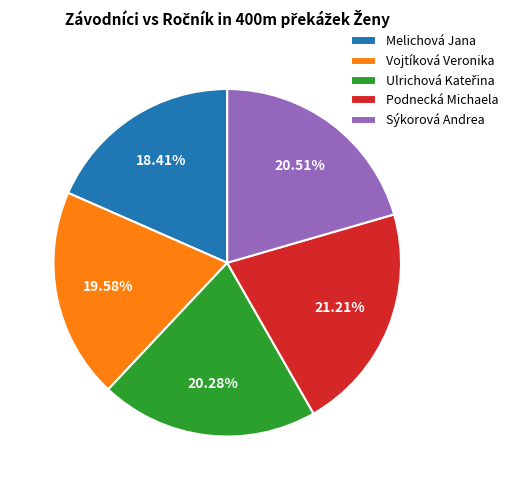

What percentage is the Sýkorová Andrea slice, to the nearest percent?

21%